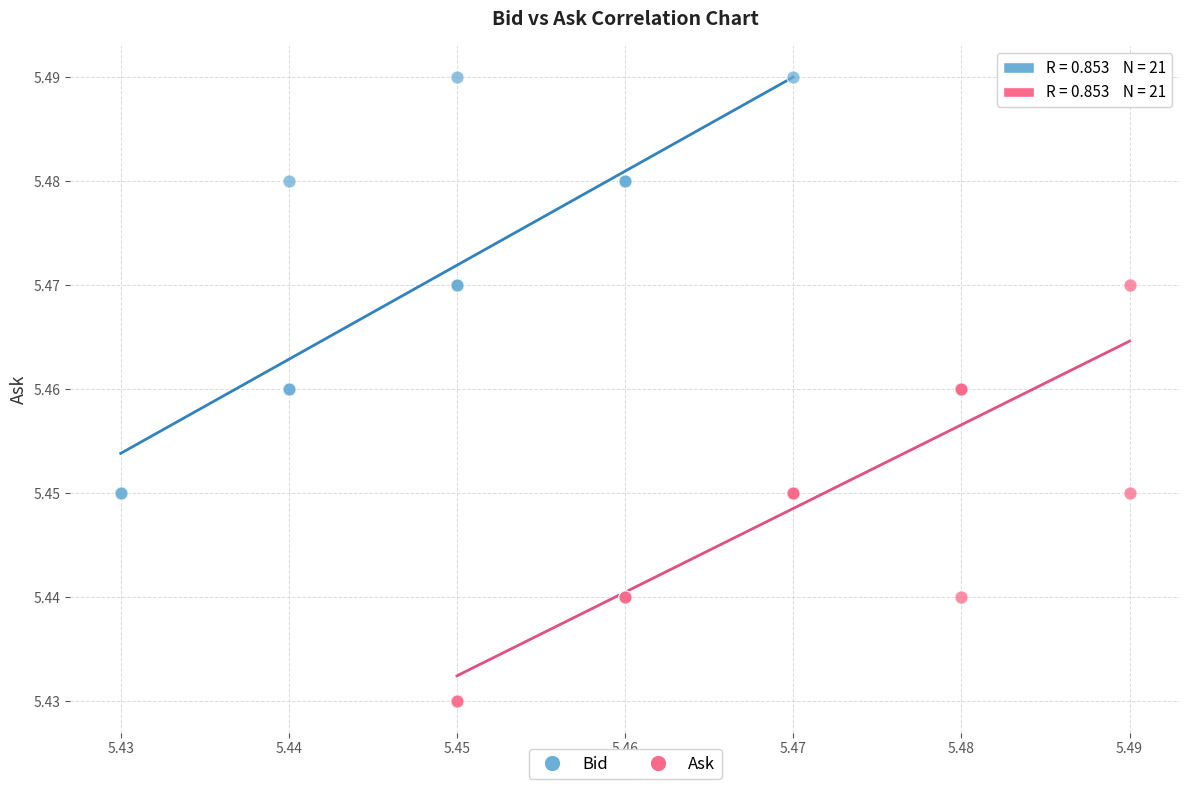

What are all the series names shown in the legend?

Bid, Ask